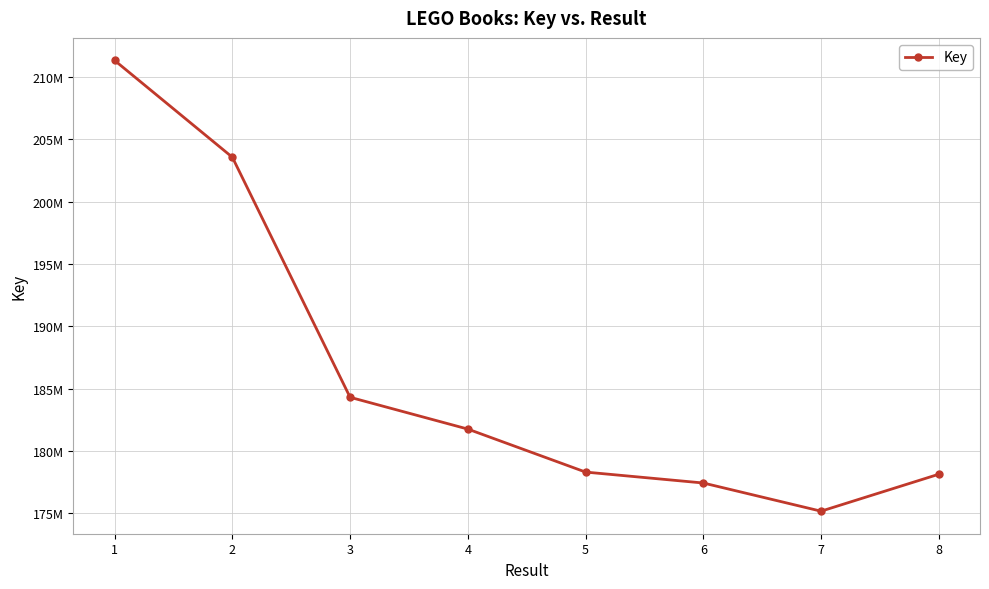

Which label corresponds to the largest value in the chart?

1